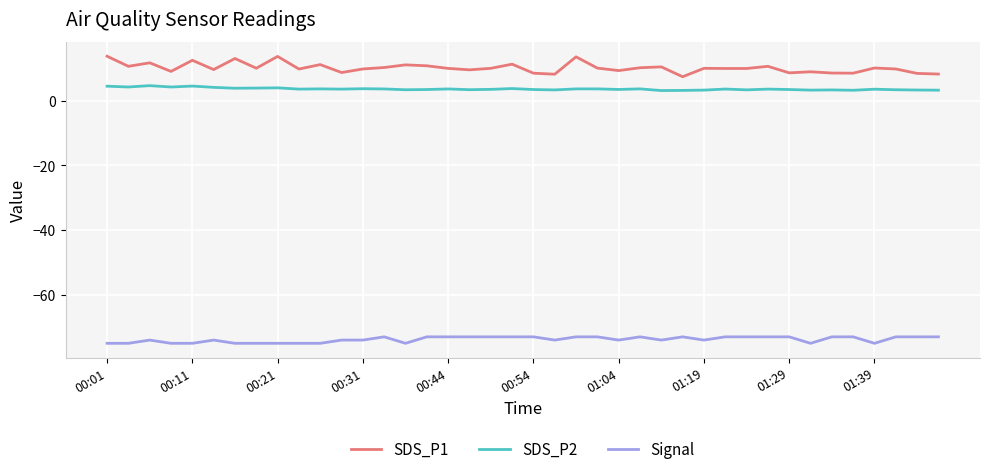

Which series has the largest total across all categories?

SDS_P1